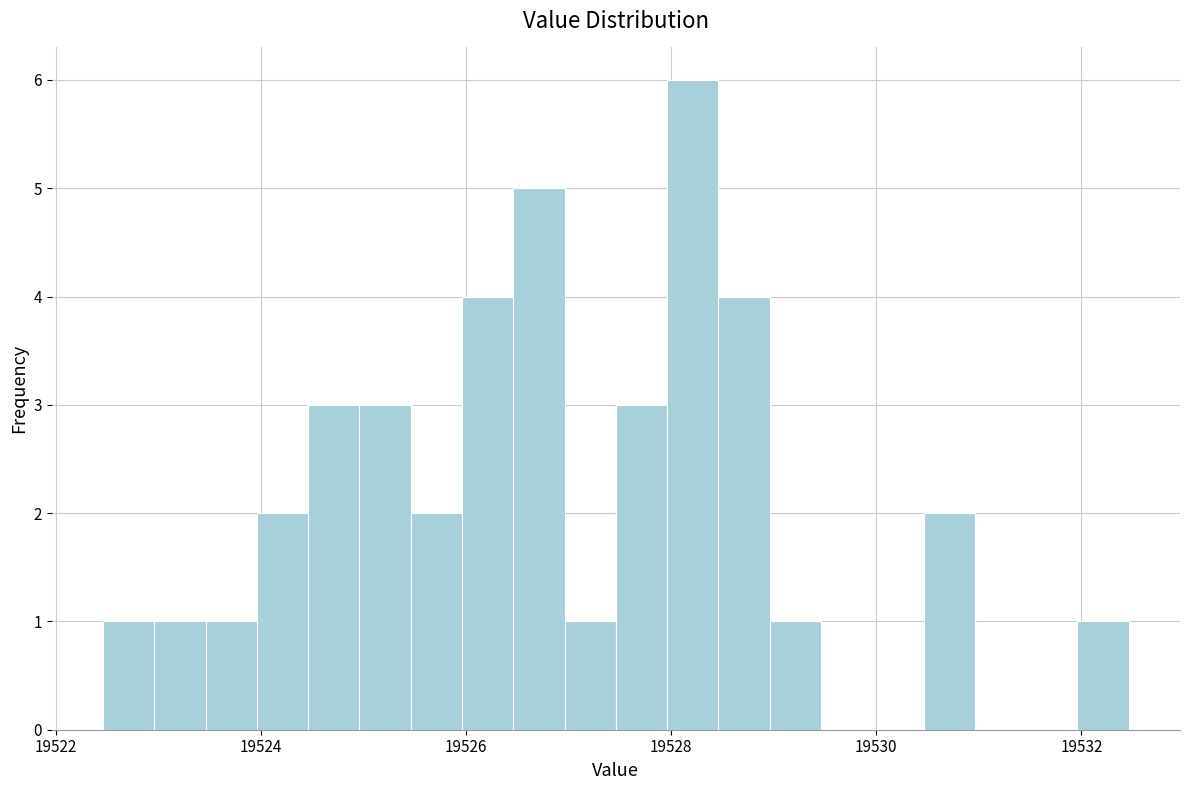

Around what value on the x-axis is the tallest bar? Give the approximate position of its centre, as read against the axis.

19528.2